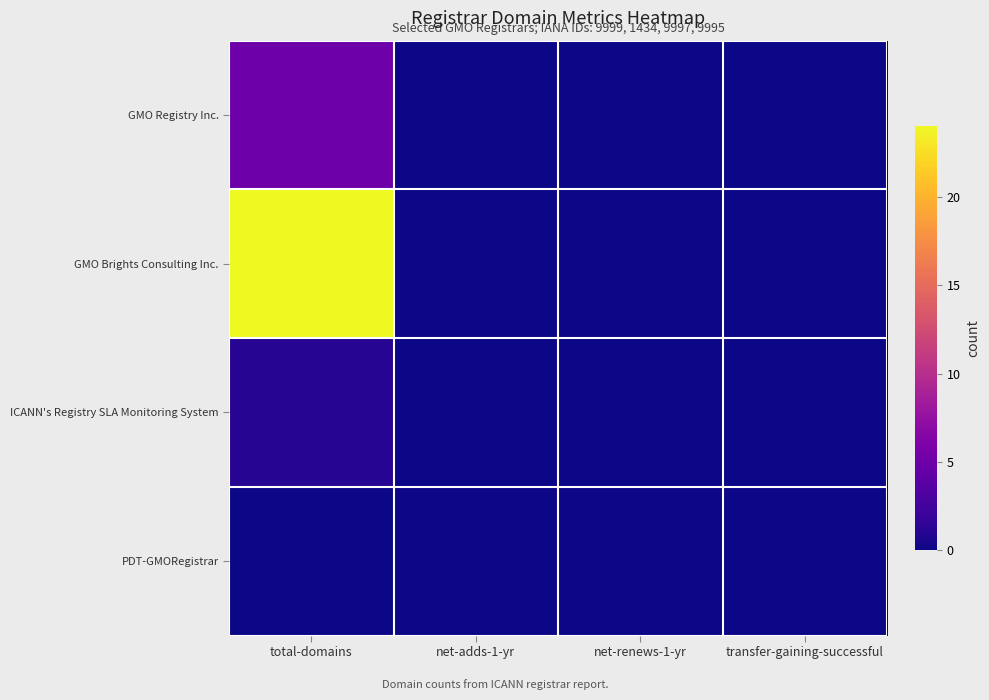

Reading left to right, what are all the values shown in this chart?

GMO Registry Inc.: total-domains=5	net-adds-1-yr=0	net-renews-1-yr=0	transfer-gaining-successful=0
GMO Brights Consulting Inc.: total-domains=24	net-adds-1-yr=0	net-renews-1-yr=0	transfer-gaining-successful=0
ICANN's Registry SLA Monitoring System: total-domains=1	net-adds-1-yr=0	net-renews-1-yr=0	transfer-gaining-successful=0
PDT-GMORegistrar: total-domains=0	net-adds-1-yr=0	net-renews-1-yr=0	transfer-gaining-successful=0